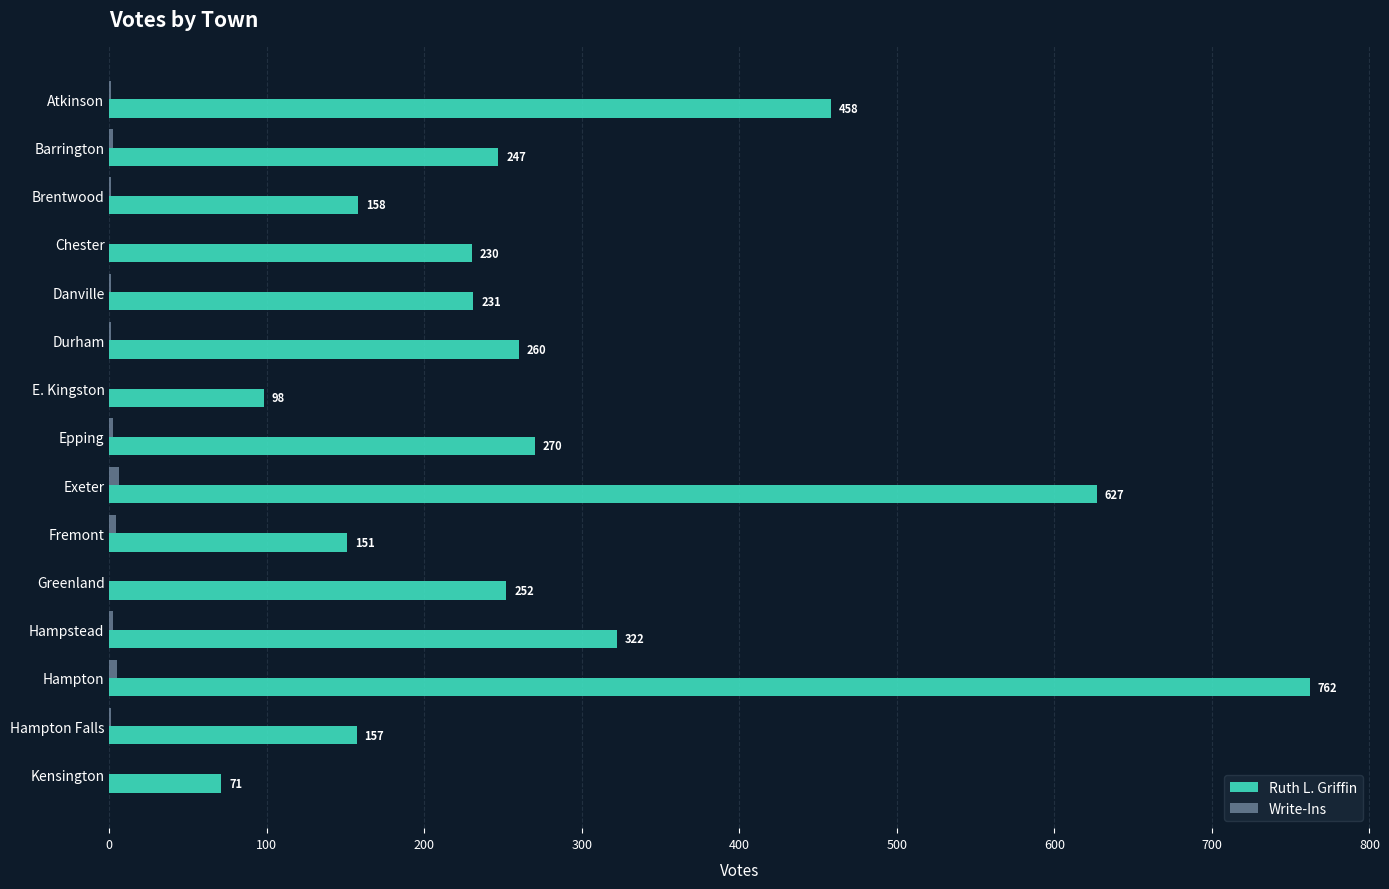

Which category has the highest value in the Ruth L. Griffin series?

Hampton